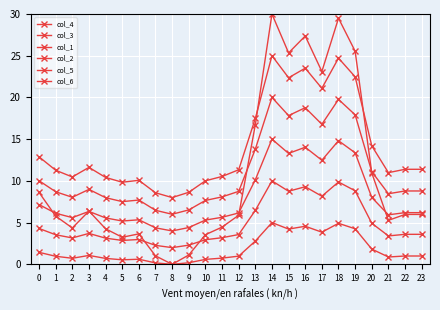

How many series are shown in this chart?

6